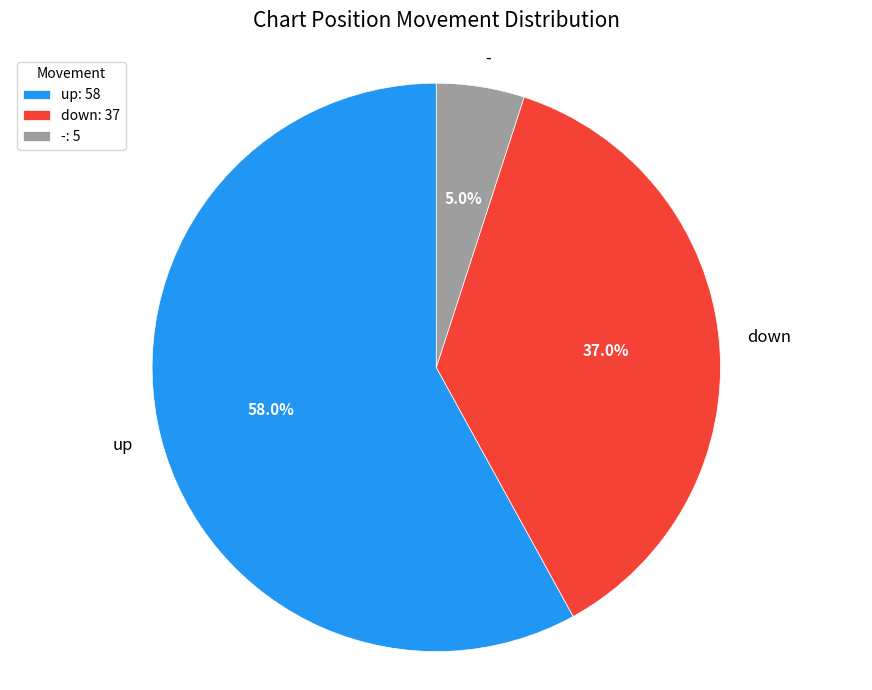

Which slice is the largest?

up